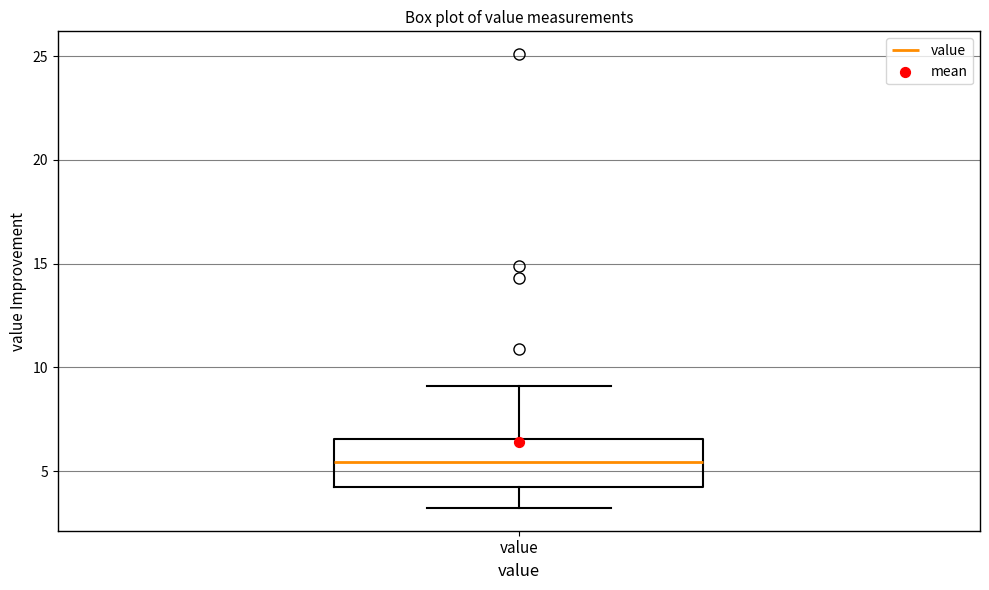

Where does the median line of the box for value sit on the y-axis? The values are not printed on the chart, so give them approximately, as read against the axis.

5.5